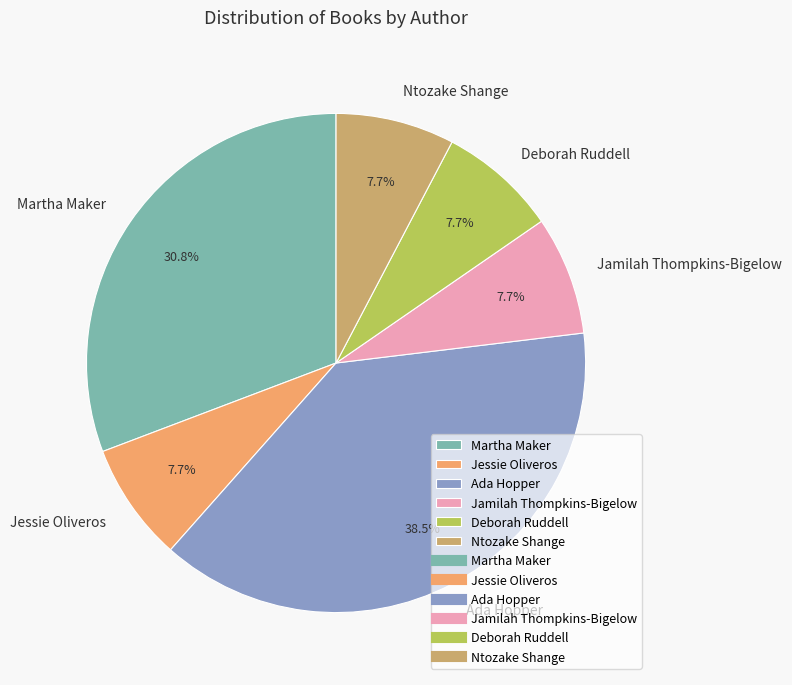

Does Deborah Ruddell account for over 50% of the chart?

No